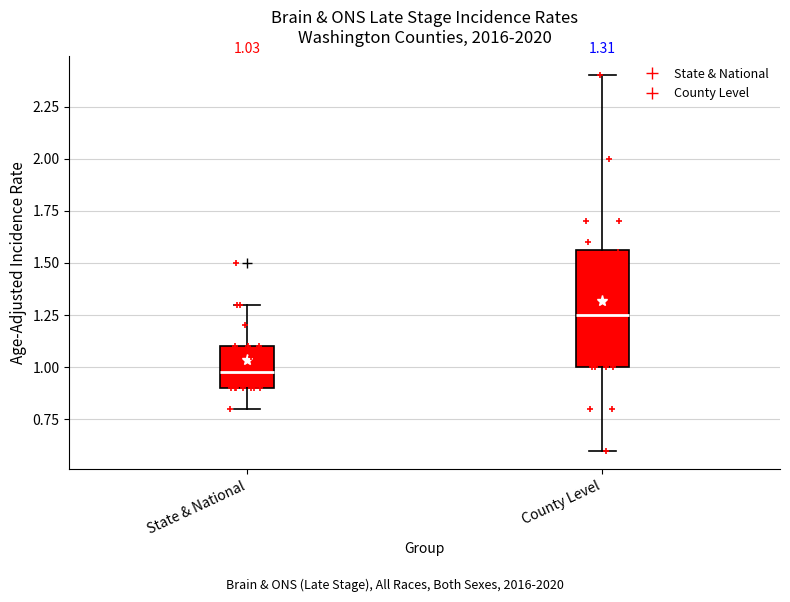

Which box's median line is the lowest?

State & National